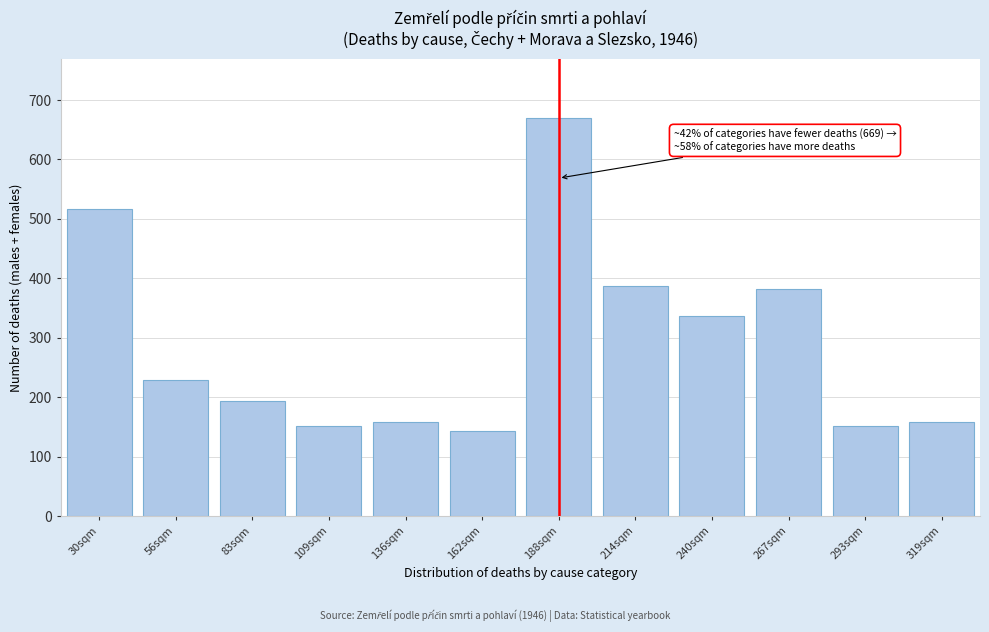

Reading left to right, what are all the values shown in this chart?

30sqm=517	56sqm=230	83sqm=194	109sqm=152	136sqm=158	162sqm=143	188sqm=669	214sqm=388	240sqm=337	267sqm=382	293sqm=152	319sqm=158